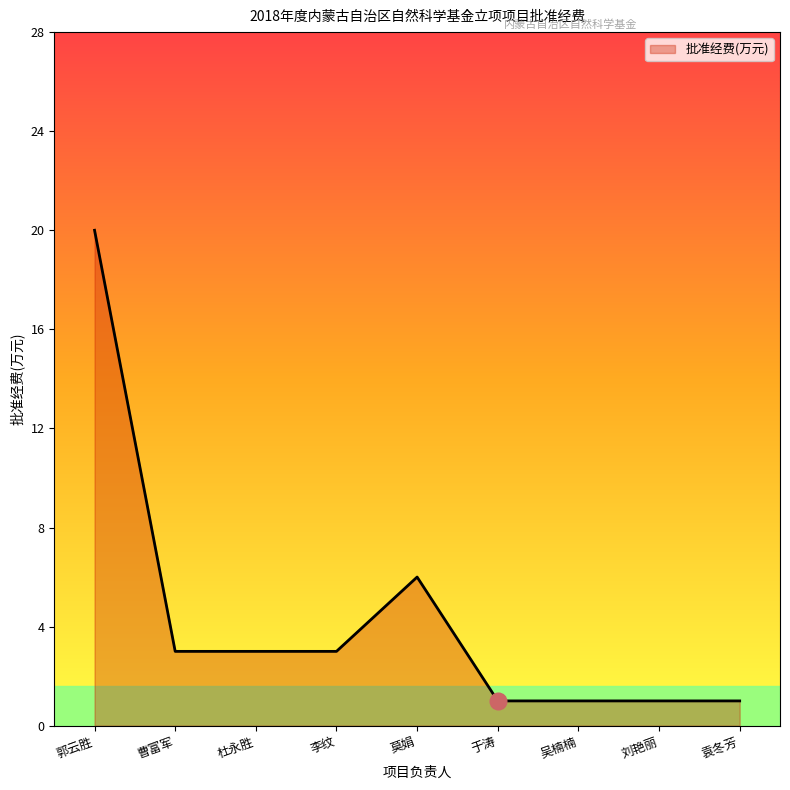

Read the value at 杜永胜, to the nearest 5.

5